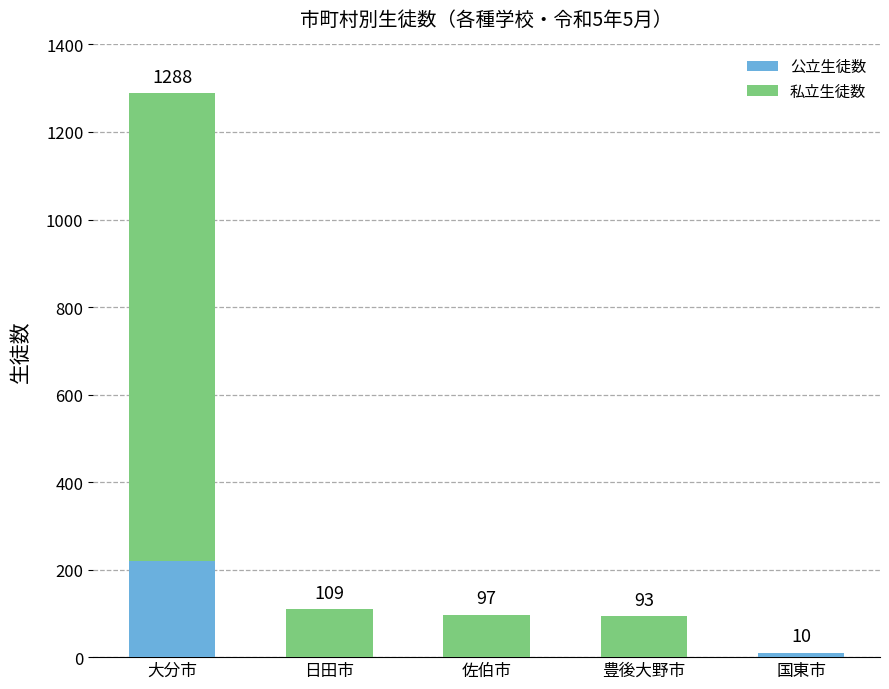

Count the number of data series in this chart.

2